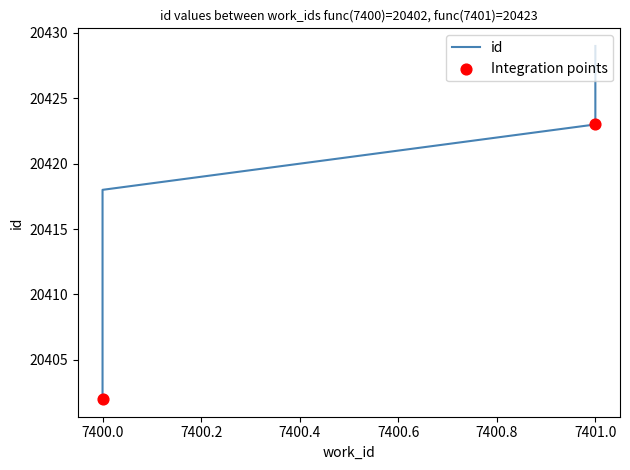

Between 7400 and 7400, which is larger?

7400